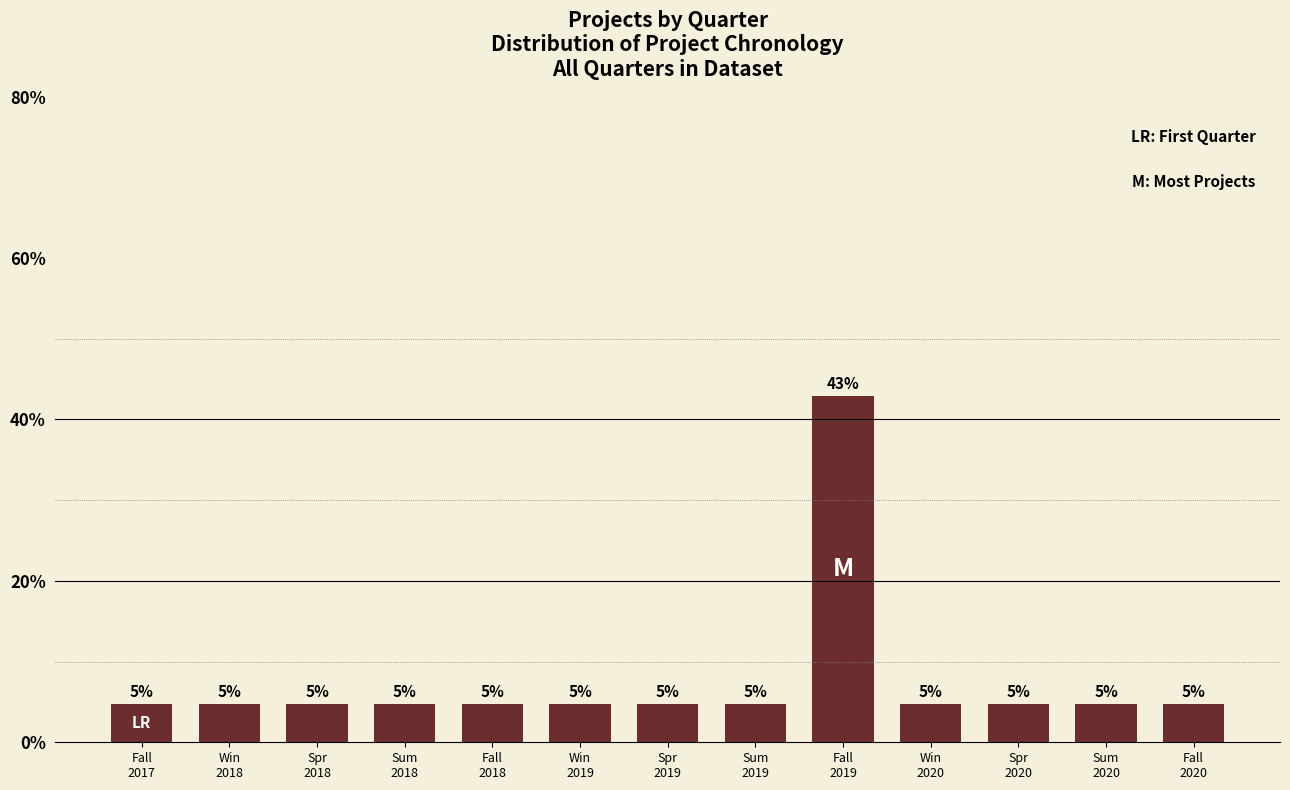

Reading left to right, what are all the values shown in this chart?

Fall
2017=4.8	Win
2018=4.8	Spr
2018=4.8	Sum
2018=4.8	Fall
2018=4.8	Win
2019=4.8	Spr
2019=4.8	Sum
2019=4.8	Fall
2019=42.9	Win
2020=4.8	Spr
2020=4.8	Sum
2020=4.8	Fall
2020=4.8